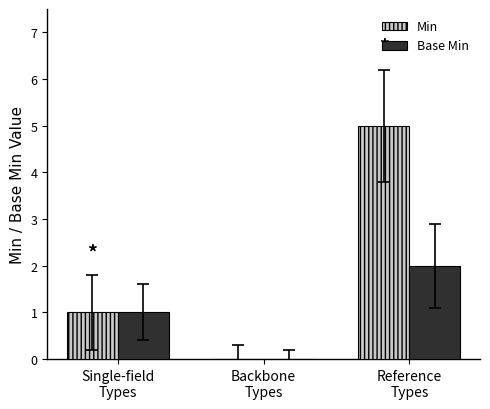

What is the greatest value displayed?

5